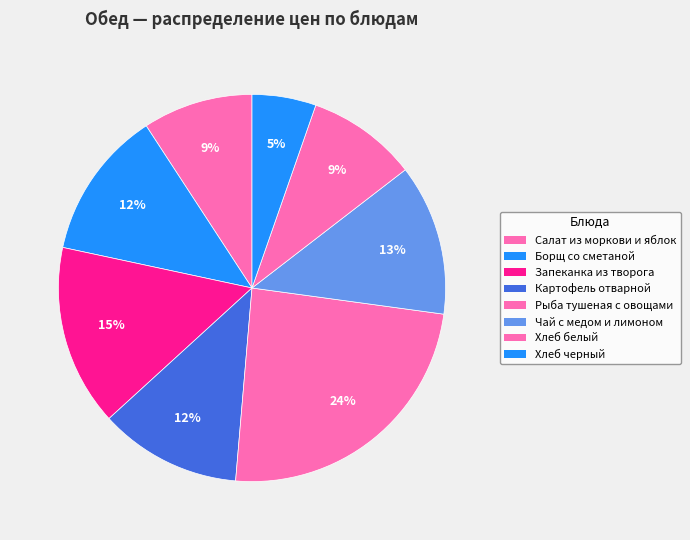

To the nearest percent, what is the difference between the largest and smallest slice percentages?

19%